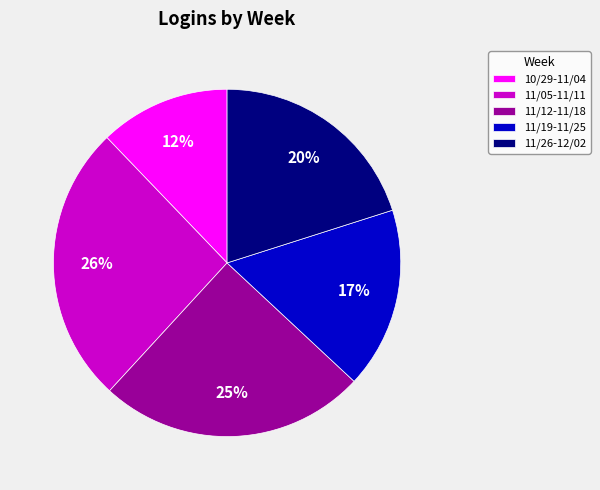

Combined, do 11/05-11/11 and 10/29-11/04 account for over 50%?

No